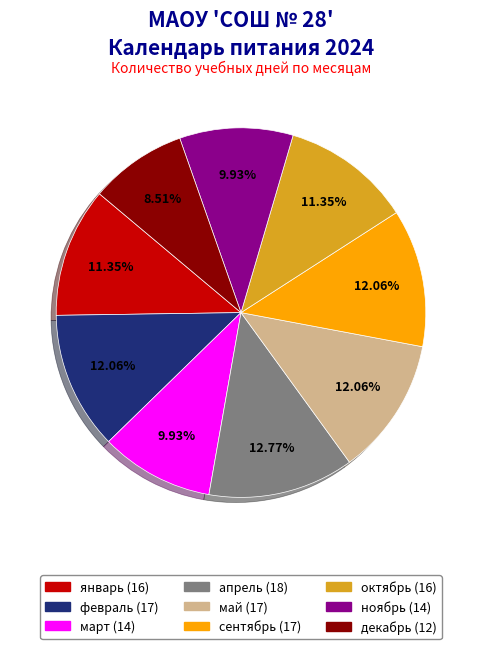

Which slice is the largest?

апрель